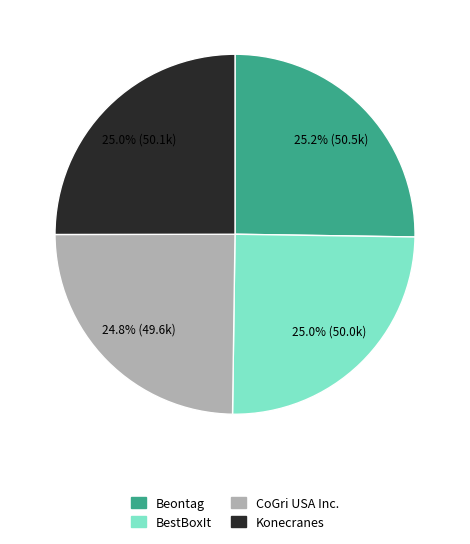

Is there a majority slice in this chart?

No